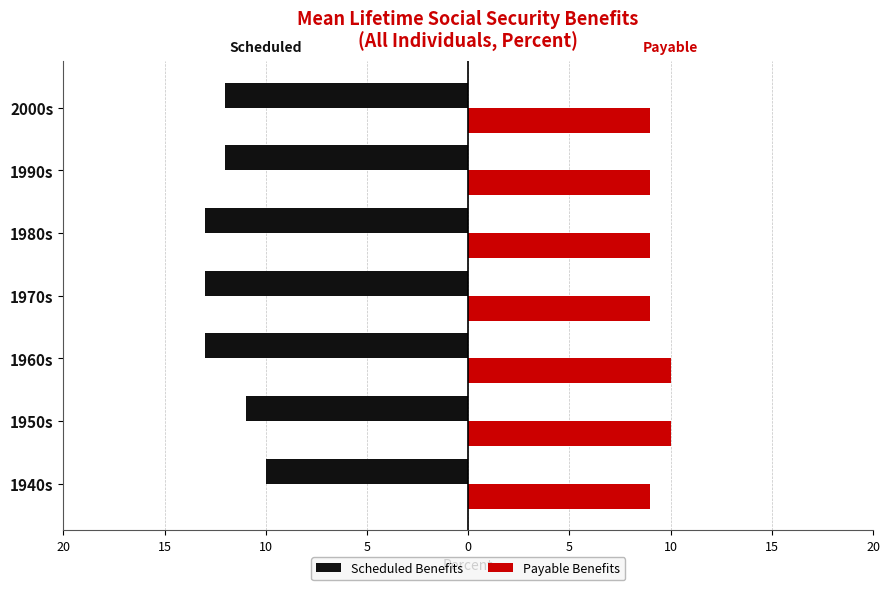

What is the maximum value for Scheduled Benefits?

-10